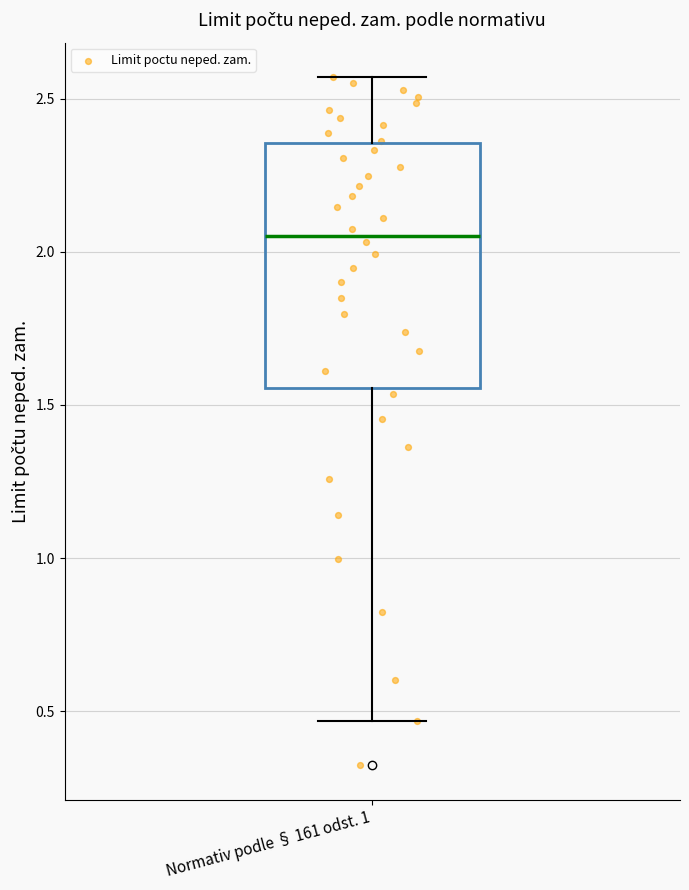

Read this box plot against the y-axis: the position of the median line, the range covered by the box, and the ends of both whiskers. The values are not printed on the chart, so give them approximately, as read against the axis.

median 2.05, box 1.55 to 2.35, whiskers 0.45 to 2.55